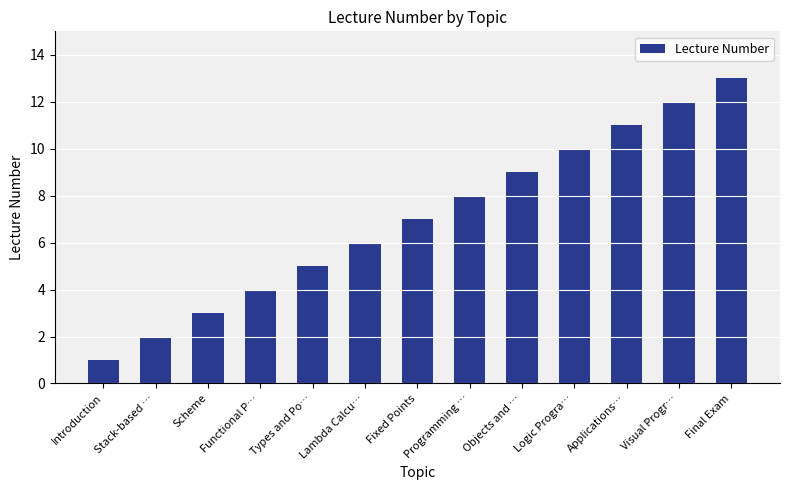

The value at Fixed Points is 11. True or false?

False